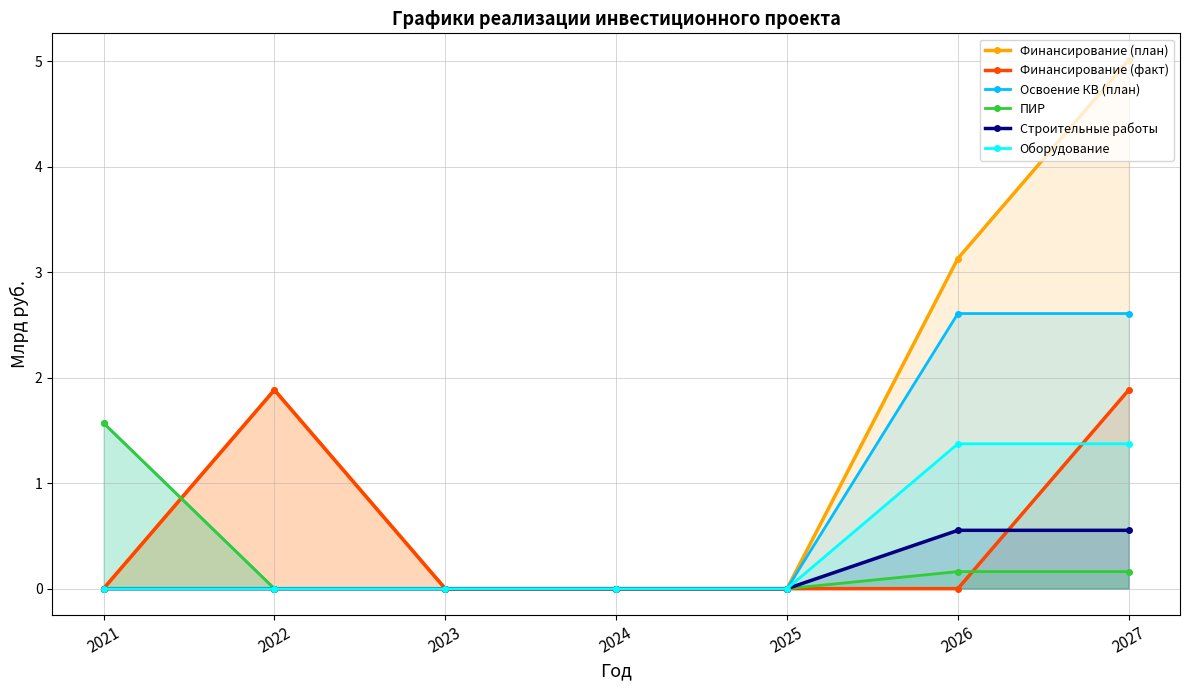

True or false: Оборудование and ПИР intersect in this chart.

False